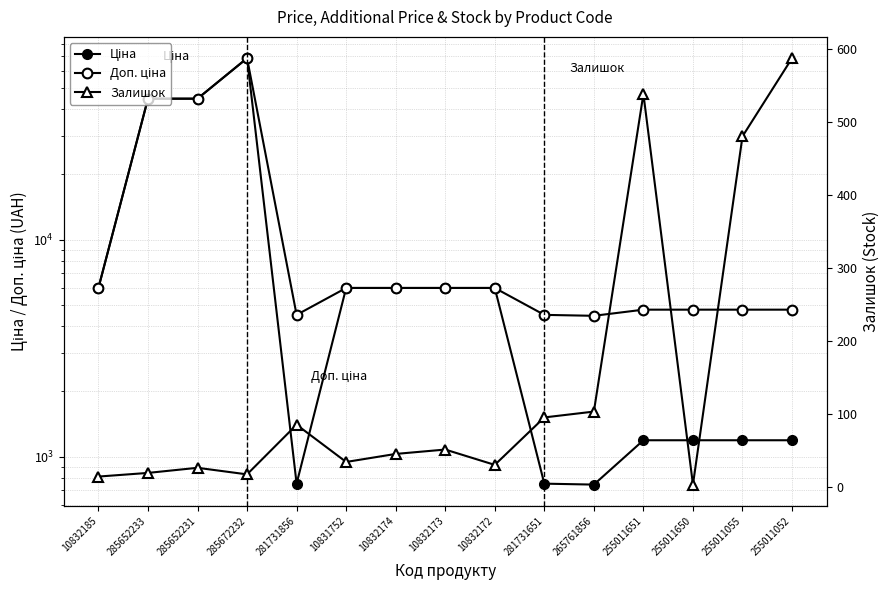

At how many categories does at least one series exceed 42124?

3